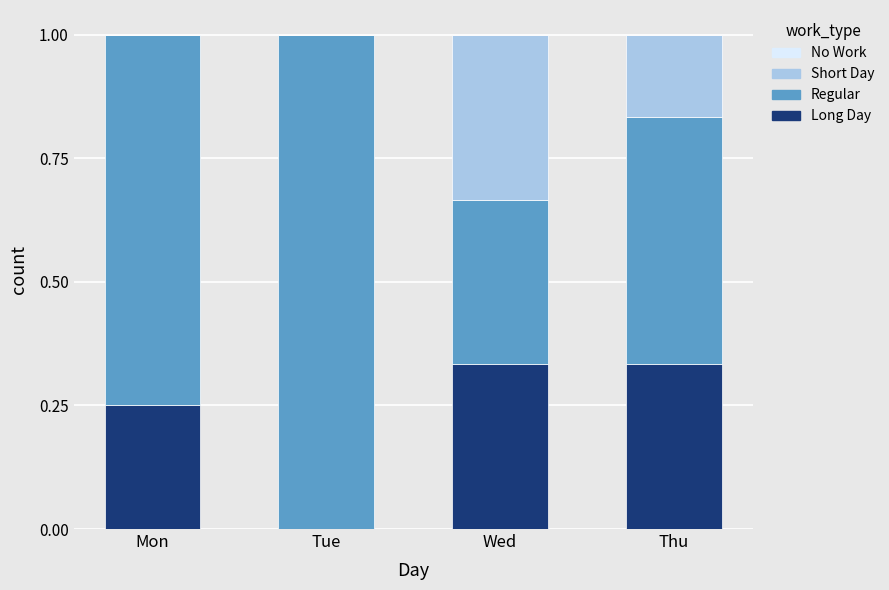

Is it true that Long Day equals 0.1 at Mon?

False